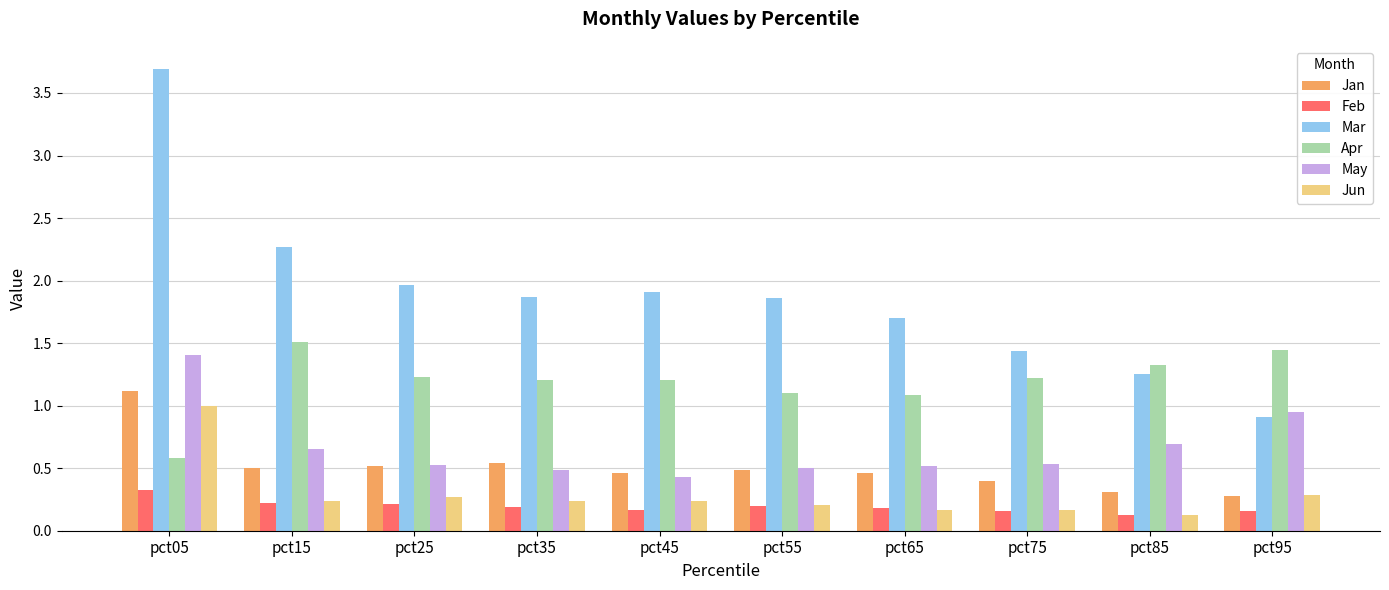

The Apr series shows 1.2 at pct35. True or false?

True